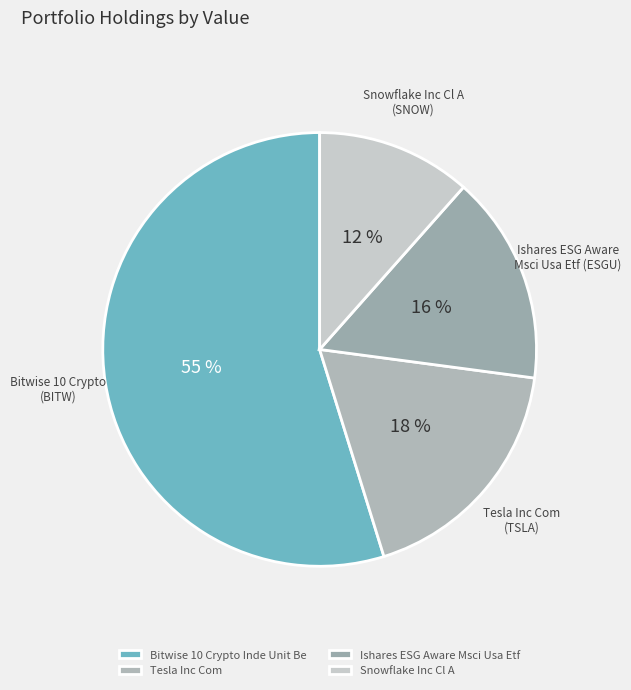

To the nearest percent, what is the difference between the largest and smallest slice percentages?

43%